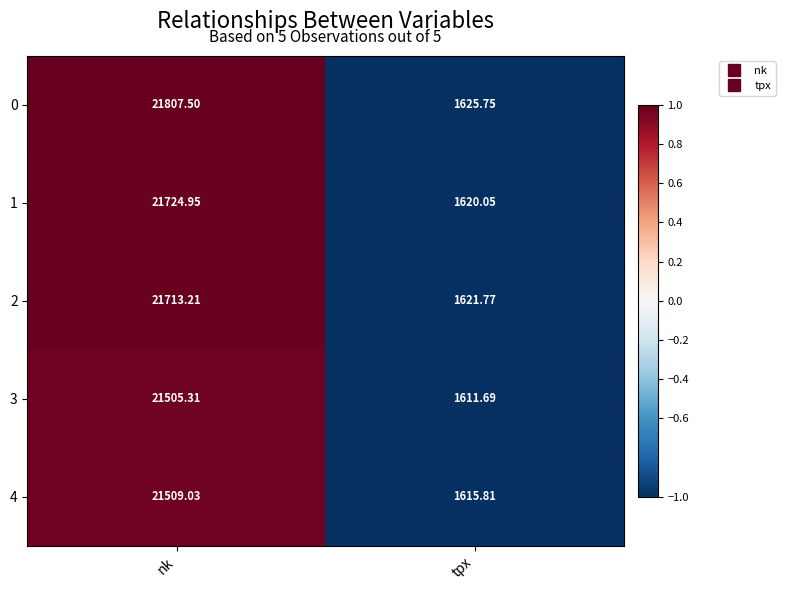

What is the total value across all series at nk?

108260.0